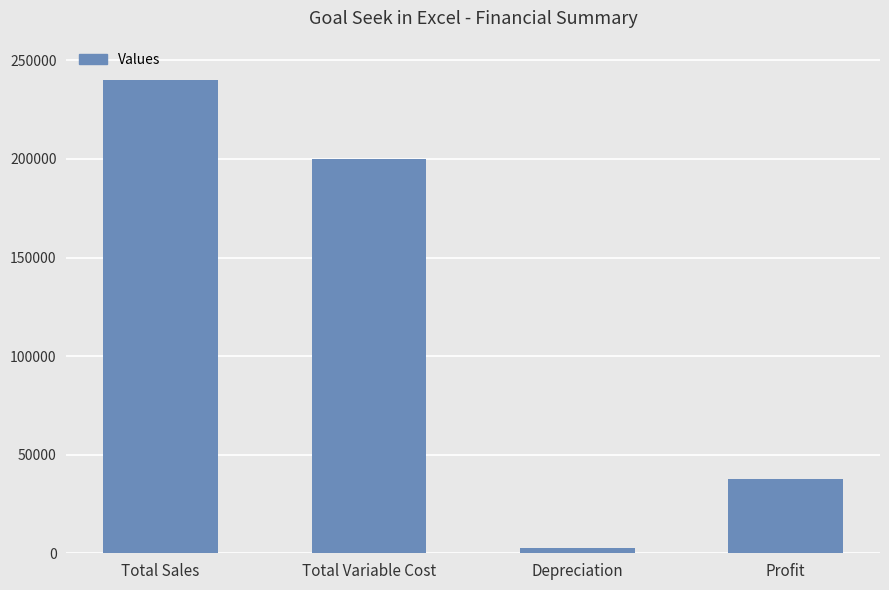

Rank the categories by value from highest to lowest.

Total Sales, Total Variable Cost, Profit, Depreciation